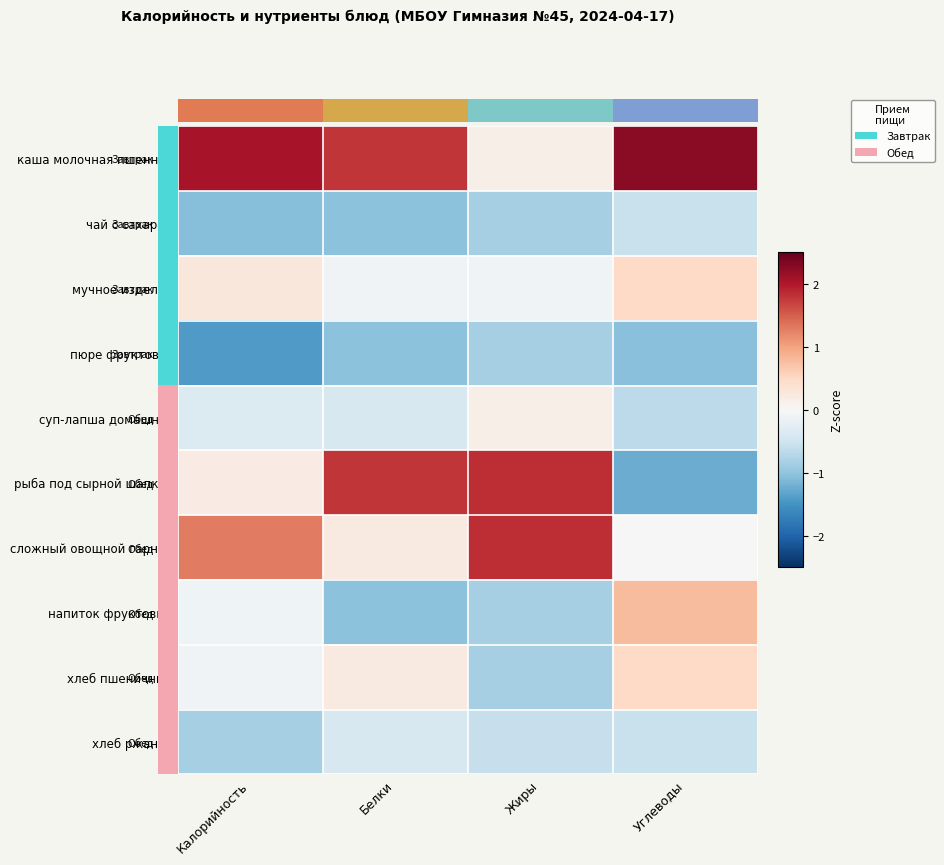

Which label corresponds to the largest value in the chart?

Углеводы